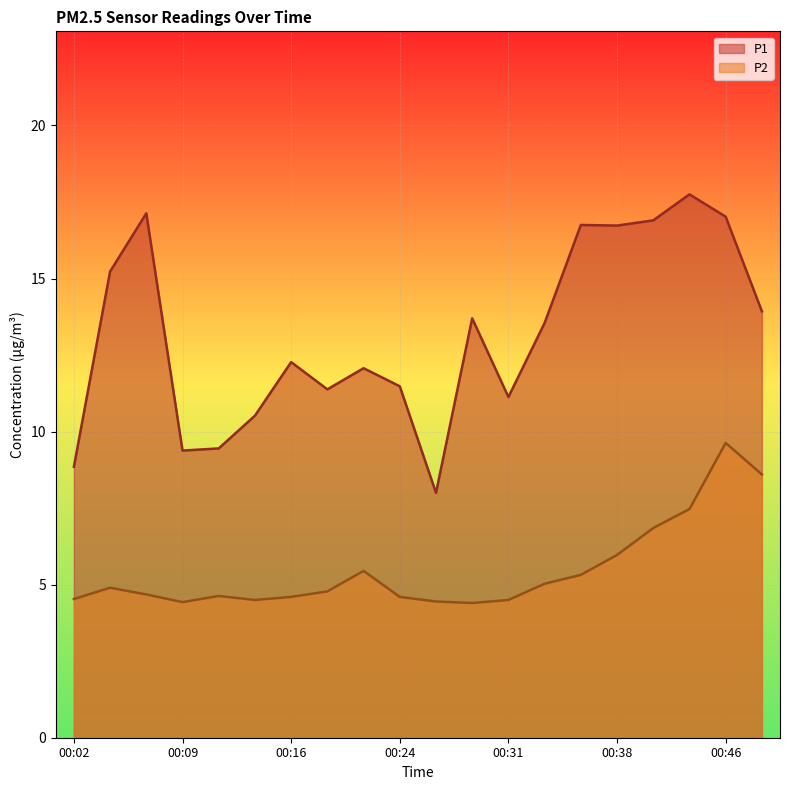

True or false: P1 has a value of 24.7 at 00:48.

False